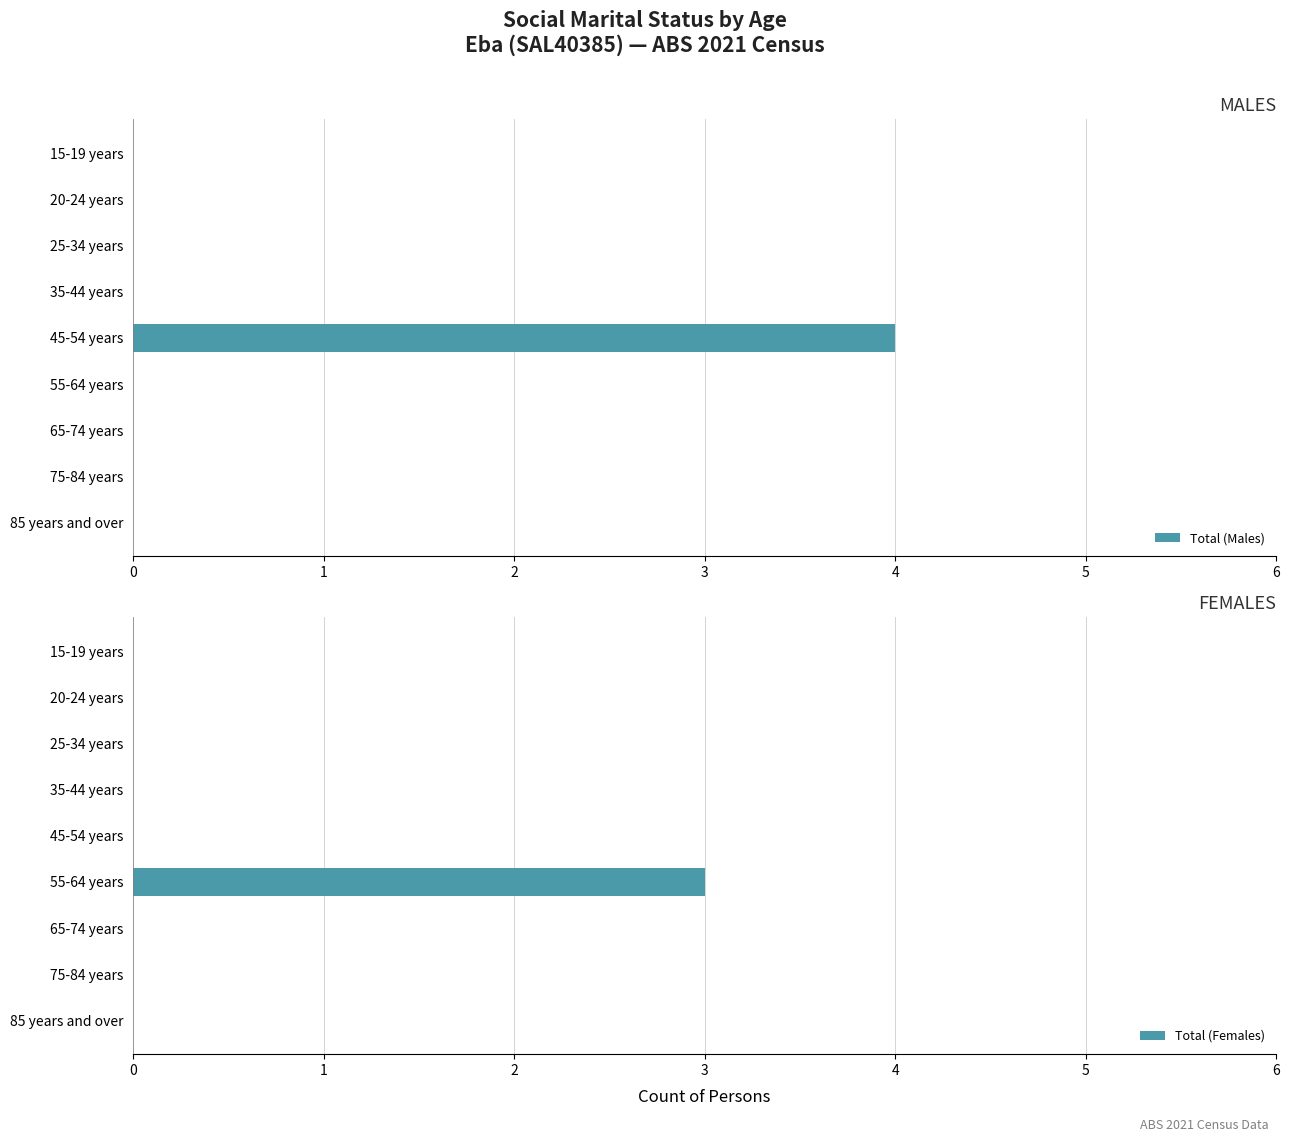

What is the sum of all Total (Males) values?

4